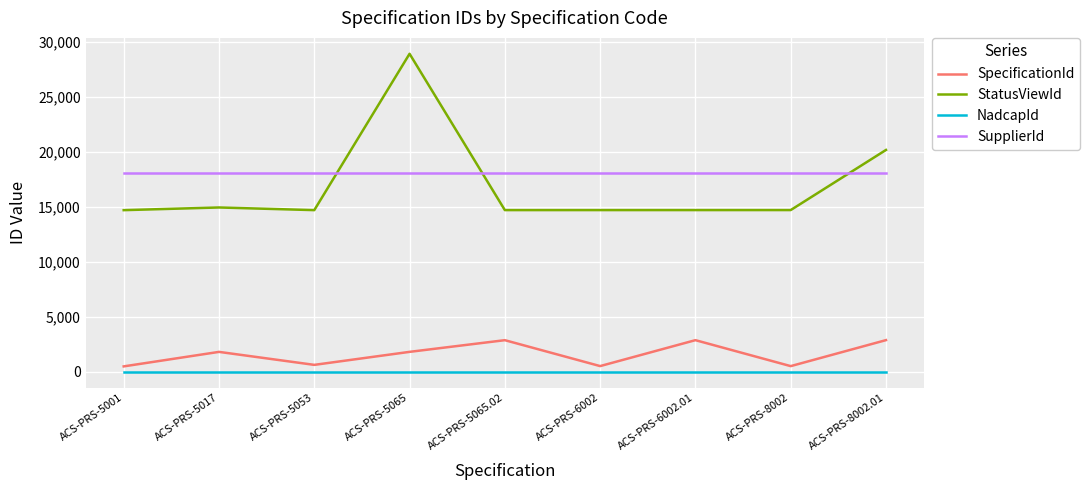

What is the minimum value for StatusViewId?

14722